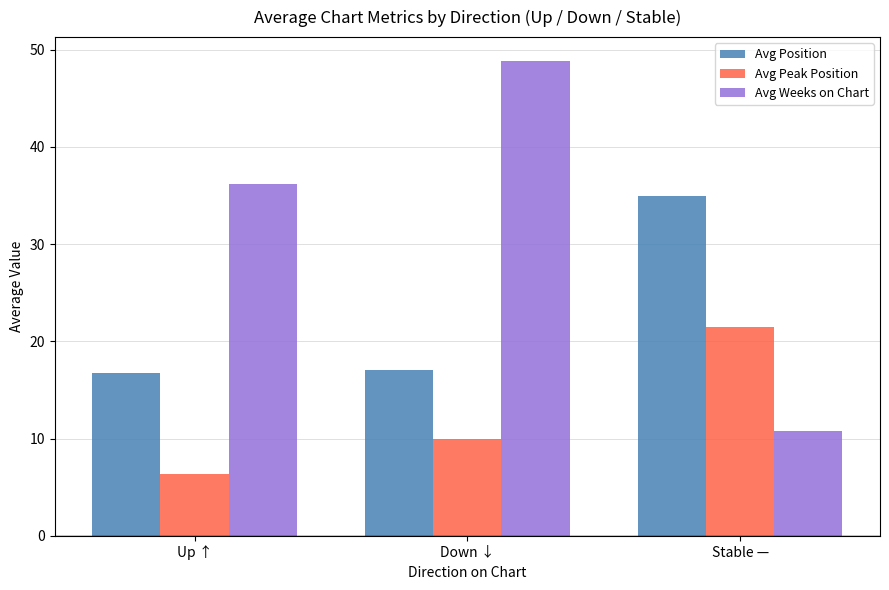

What is the total value across all series at Down ↓?

75.9